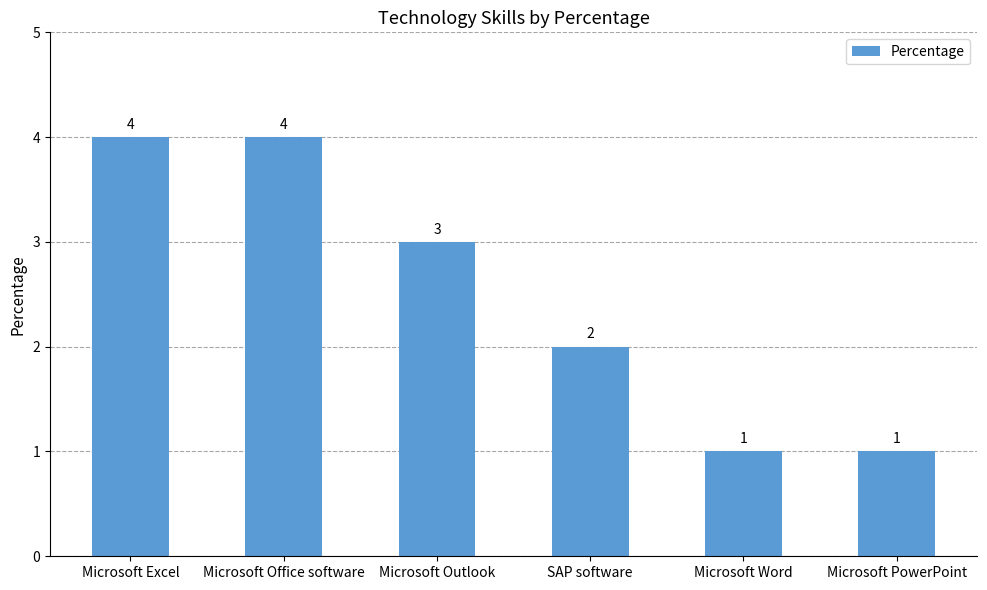

What is the maximum value shown in the chart?

4